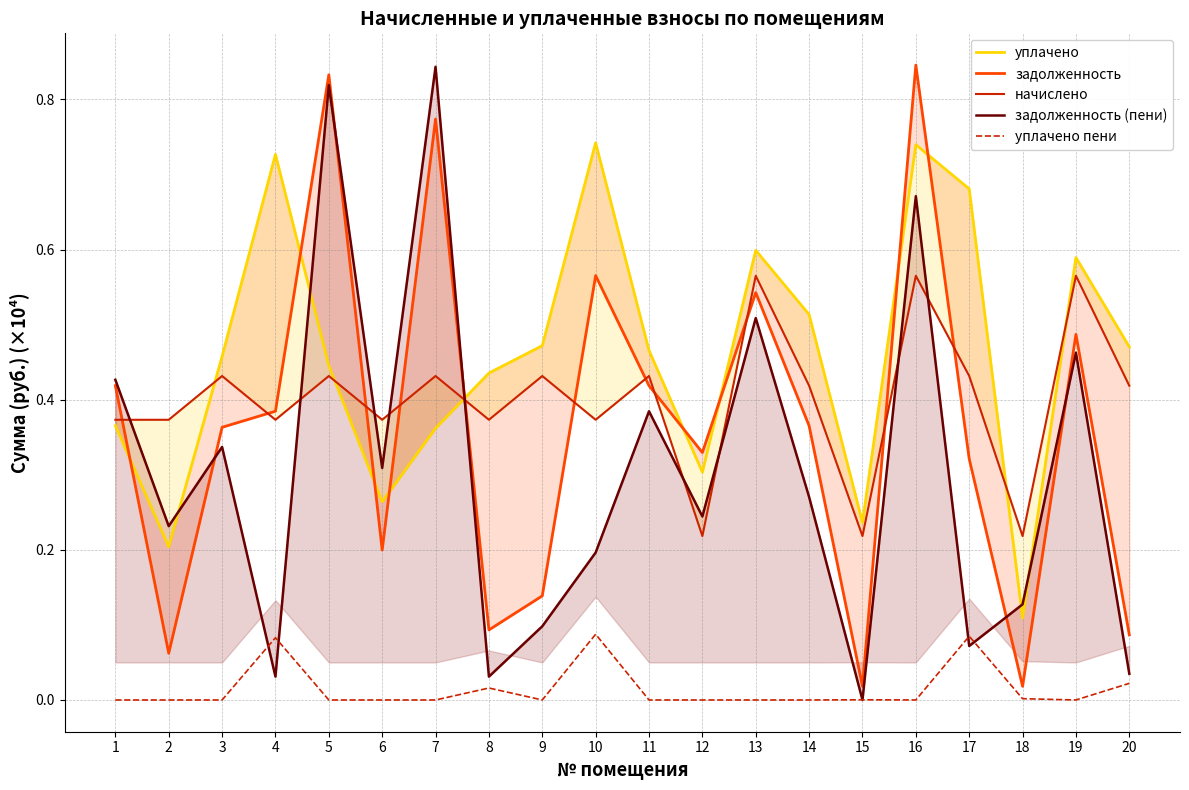

What is the spread (max minus min) of values at 8?

0.4